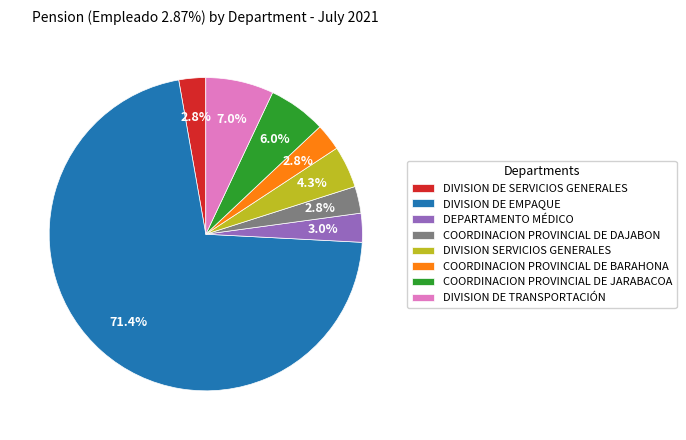

What is the ratio of the value at DIVISION DE TRANSPORTACIÓN to the value at DIVISION DE EMPAQUE?

0.1